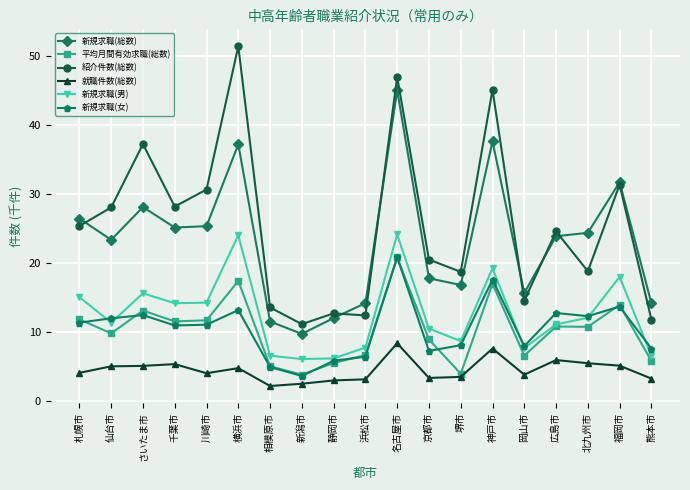

What is the difference between the 紹介件数(総数) values at 川崎市 and 静岡市?

17.9